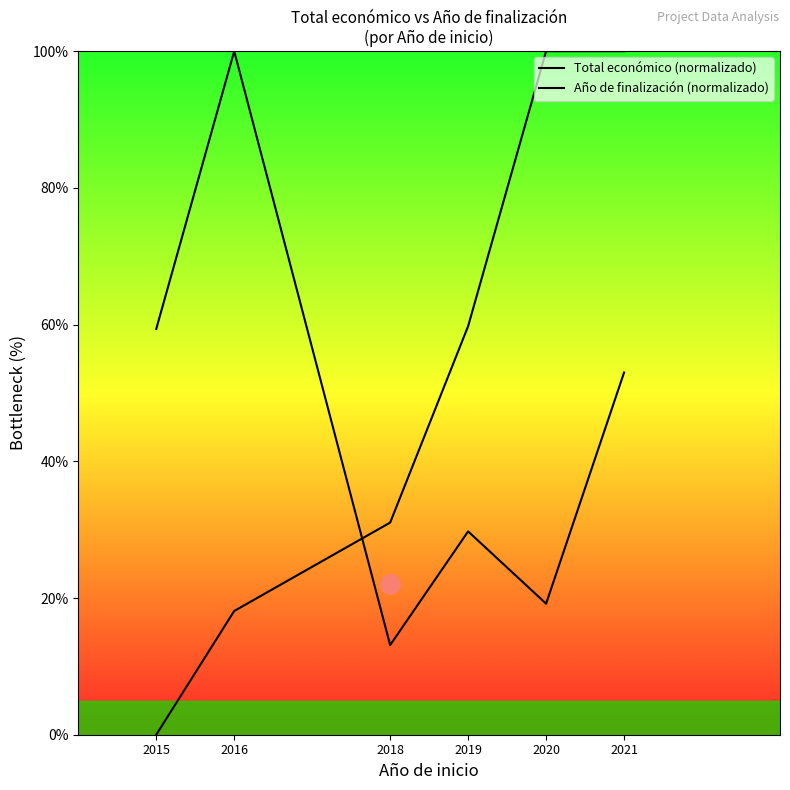

What are all the series names shown in the legend?

Total económico (normalizado), Año de finalización (normalizado)